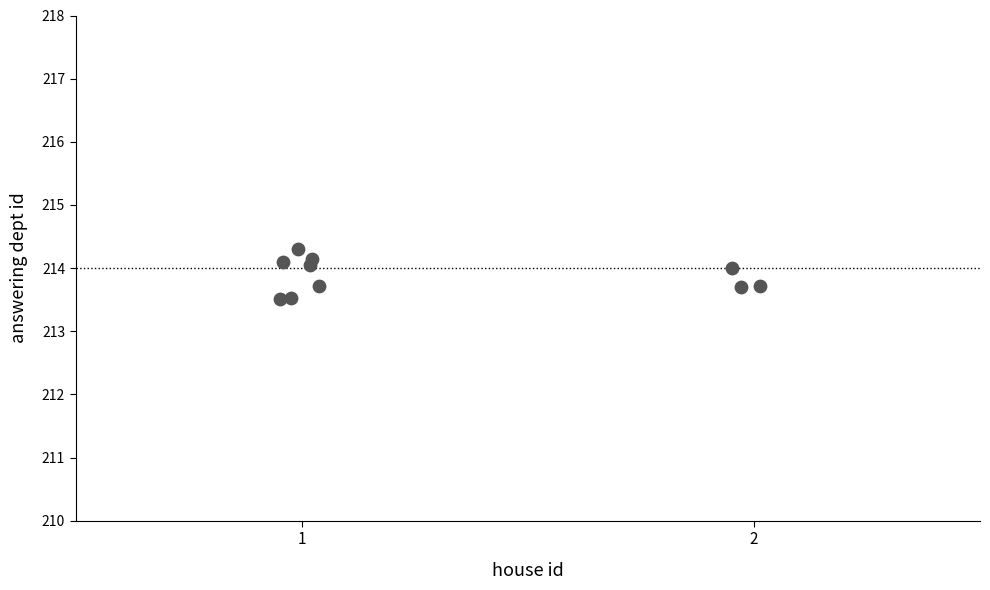

What is the average X value?

1.3